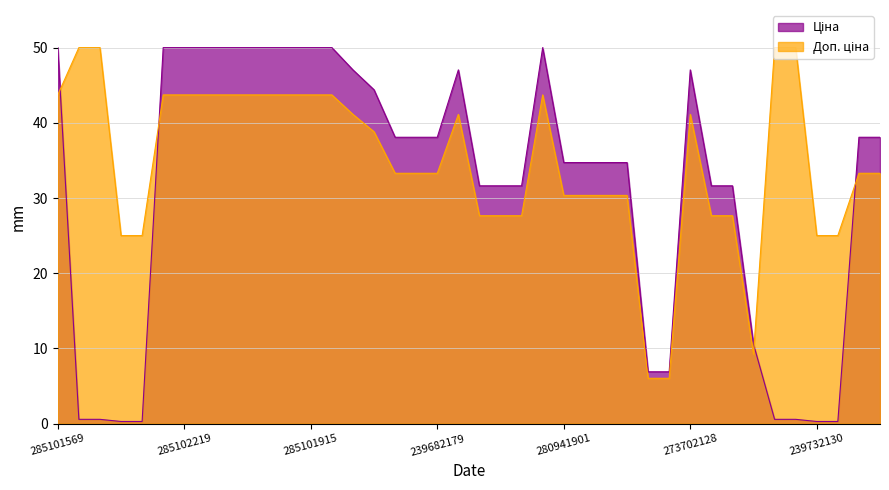

What is the value of the Ціна point at the 14th from the left?

50.0